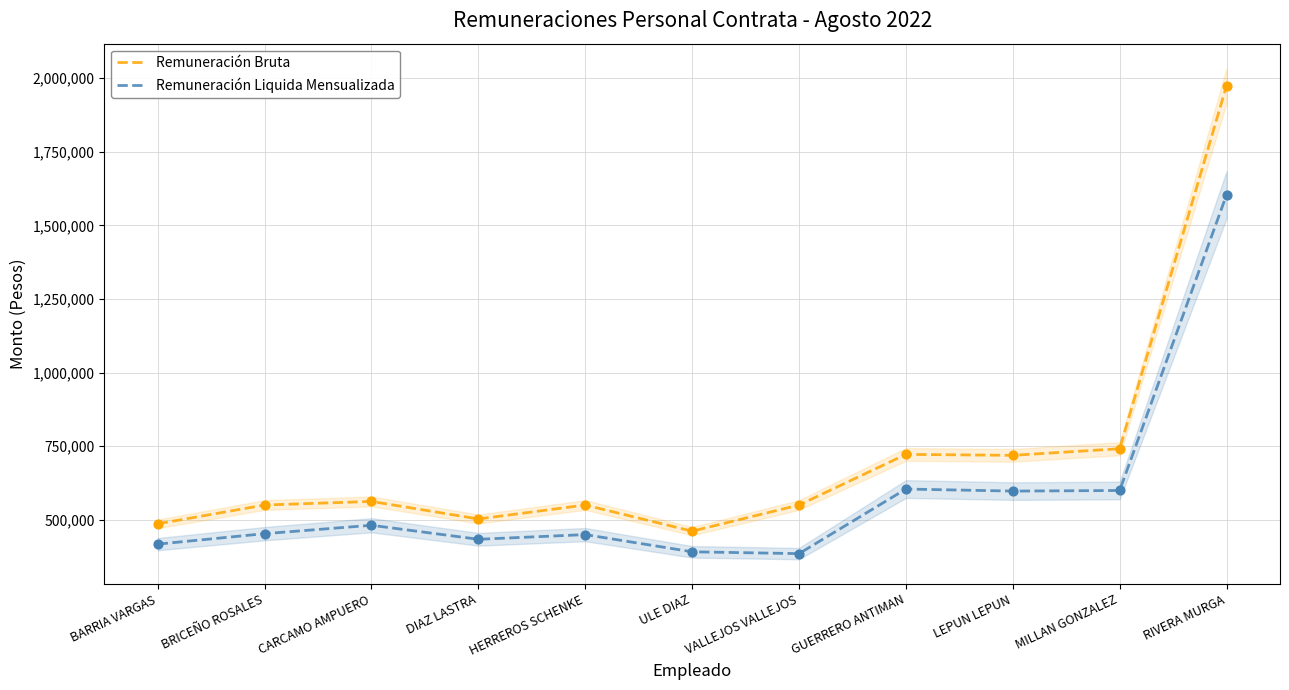

At how many categories does at least one series exceed 1226925?

1